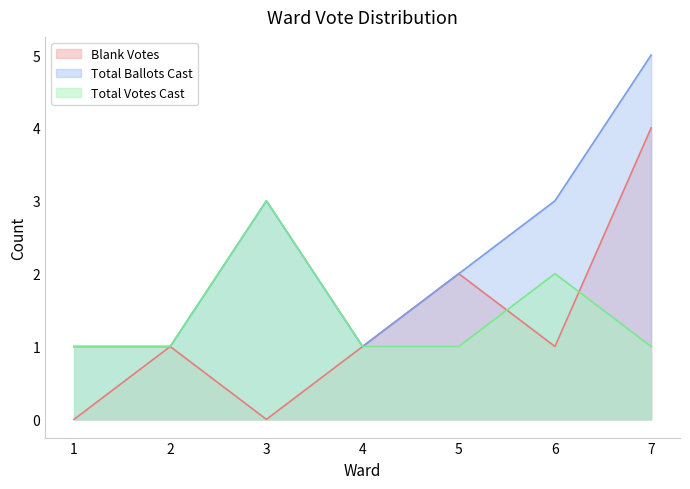

Which series has the widest spread of values?

Blank Votes